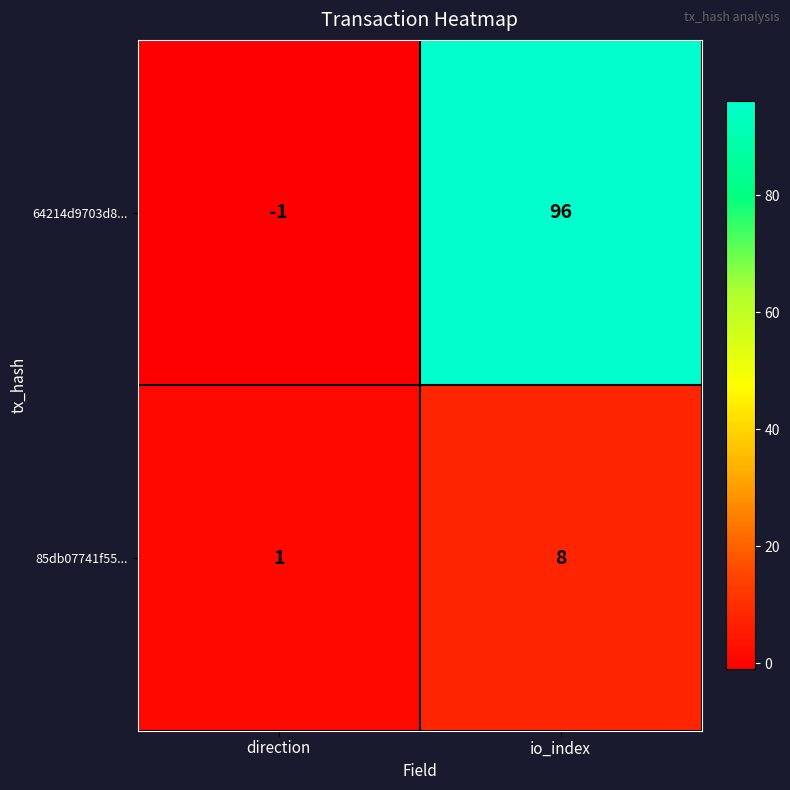

The value of 64214d9703d8... at direction is -1. True or false?

True